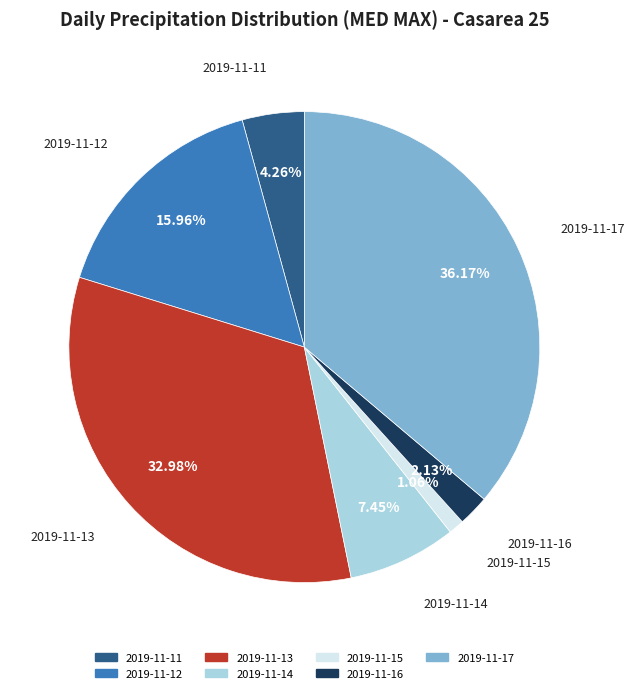

True or false: 2019-11-12 accounts for 16% of the total.

True